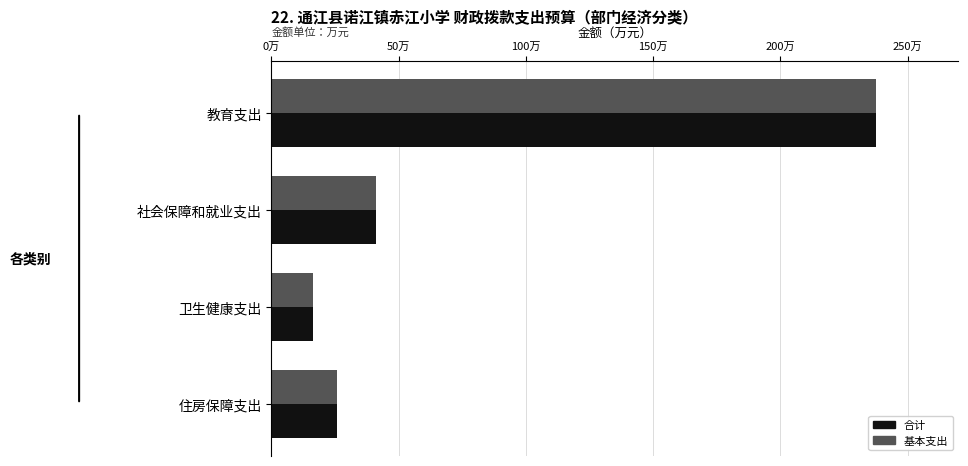

What is the greatest value displayed?

237.7